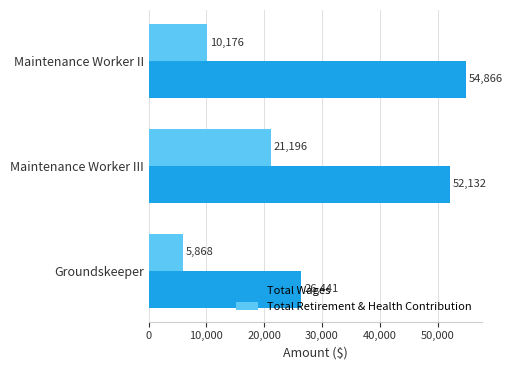

Read the Total Wages value at Maintenance Worker II, to the nearest 10.

54870